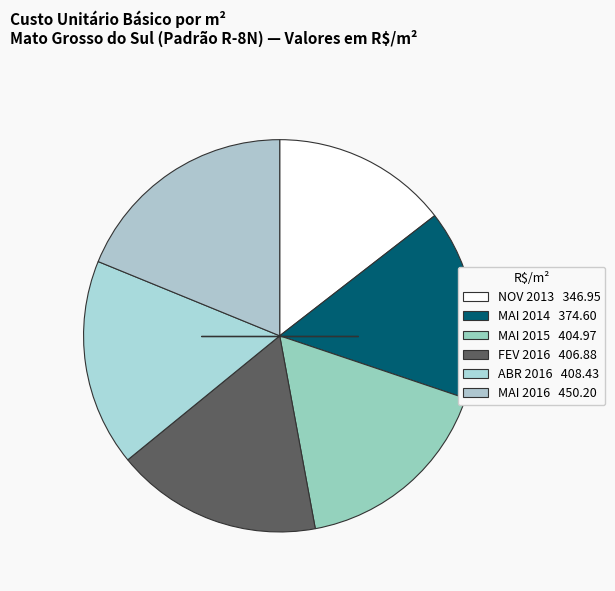

How many slices are in this pie chart?

6